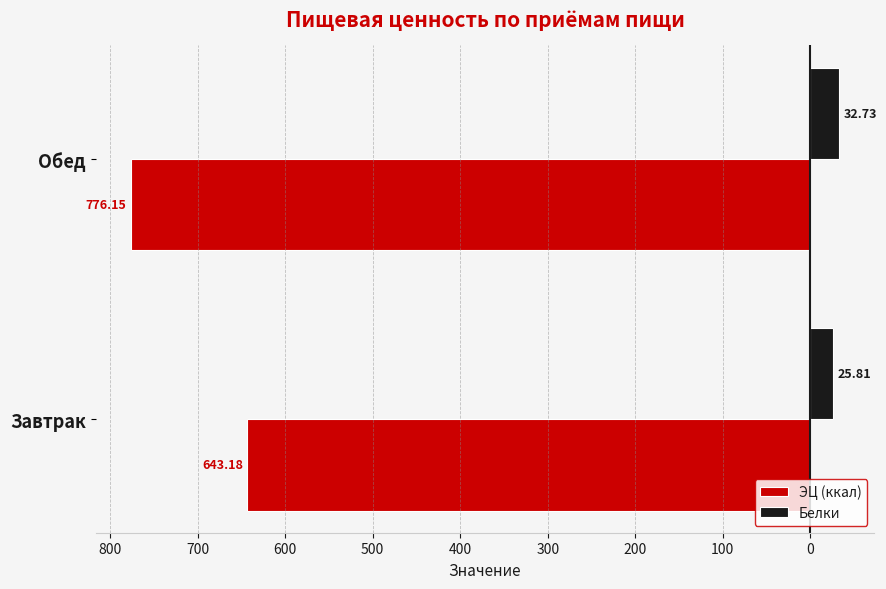

What are all the series names shown in the legend?

ЭЦ (ккал), Белки